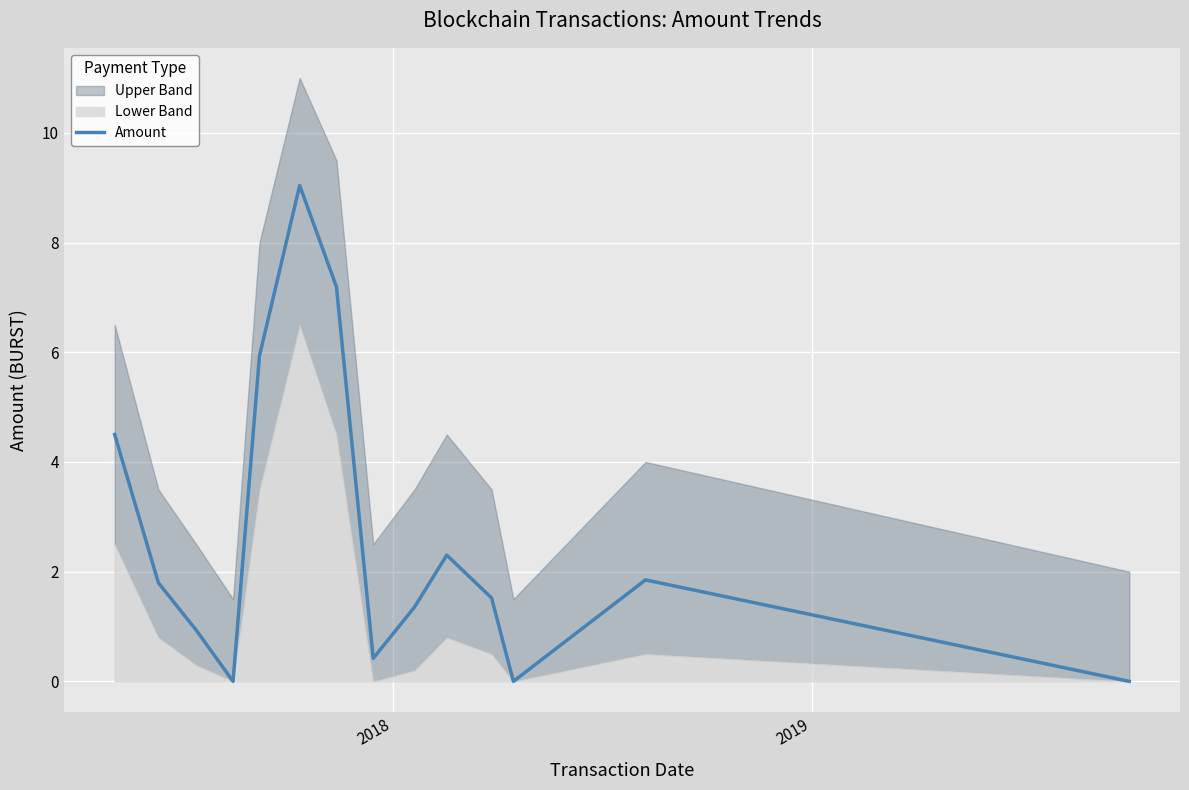

What is the maximum value for Amount?

9.0